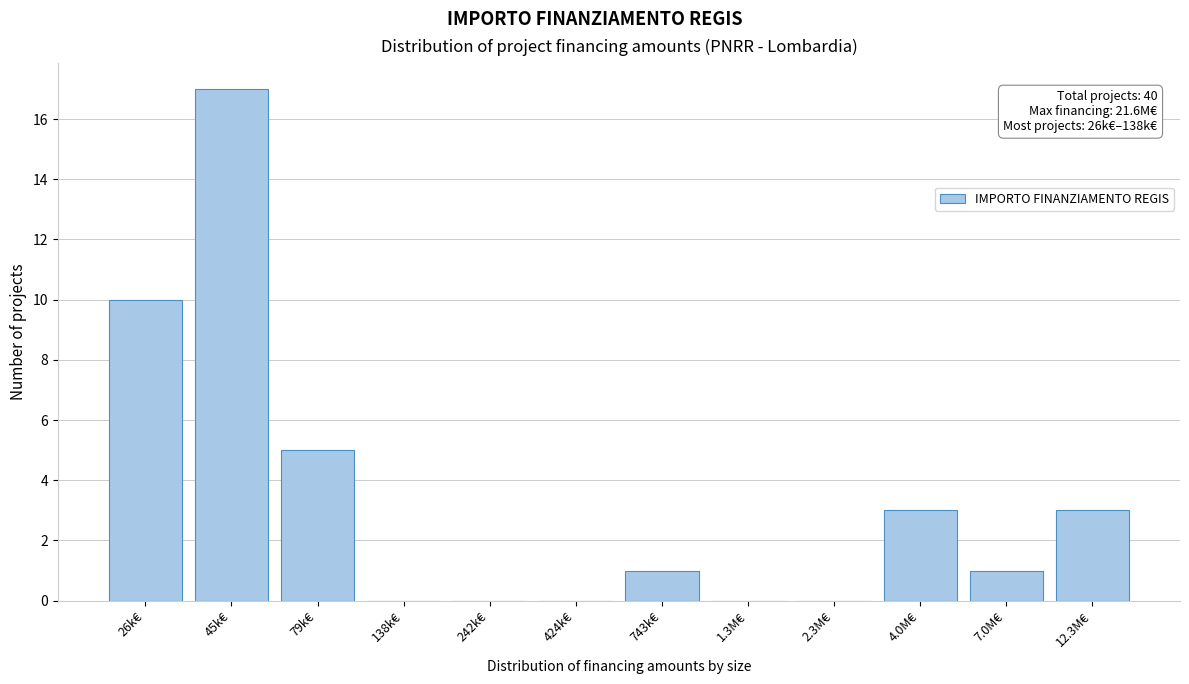

Reading right to left, list all the values displayed in this chart.

12.3M€=3	7.0M€=1	4.0M€=3	2.3M€=0	1.3M€=0	743k€=1	424k€=0	242k€=0	138k€=0	79k€=5	45k€=17	26k€=10